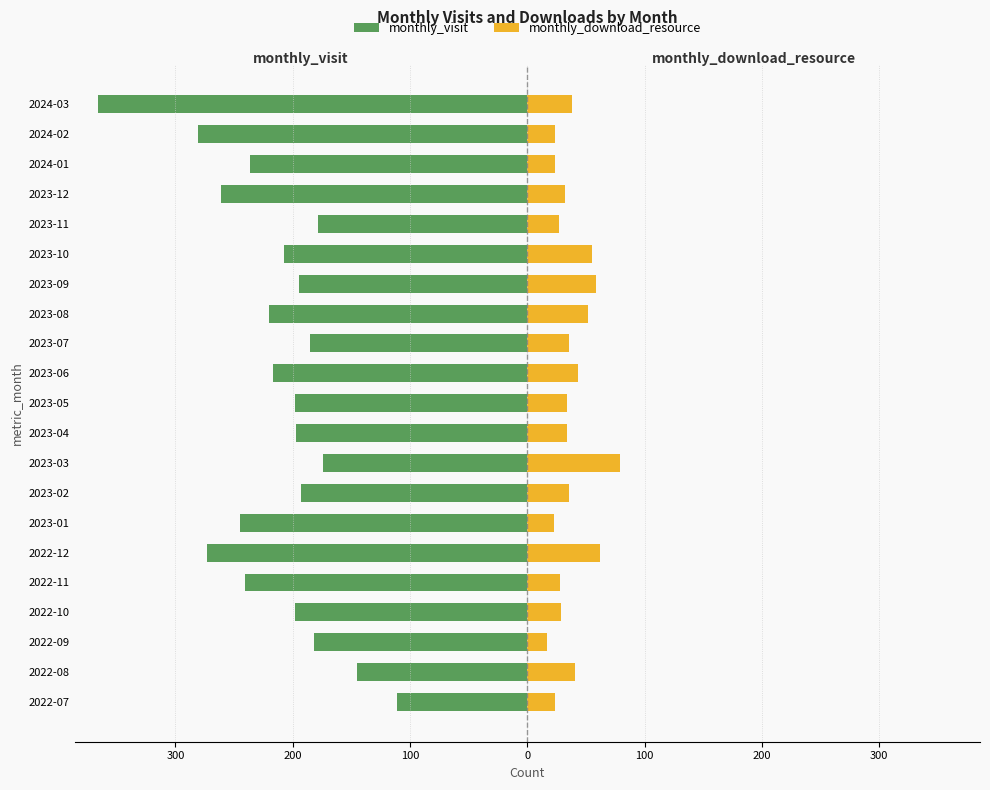

How many groups of bars are there?

21